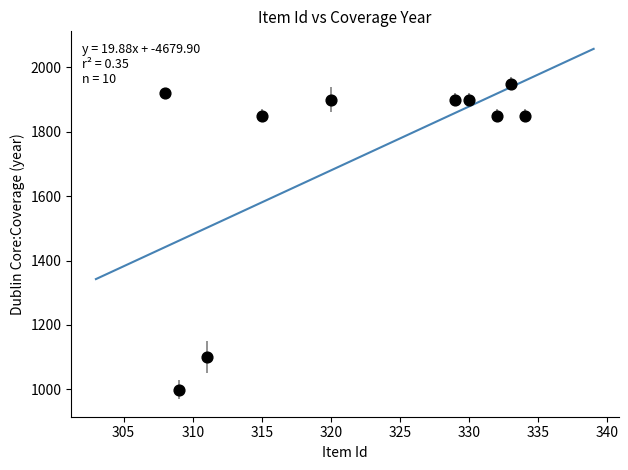

What is the range of Y values (max minus min)?

951